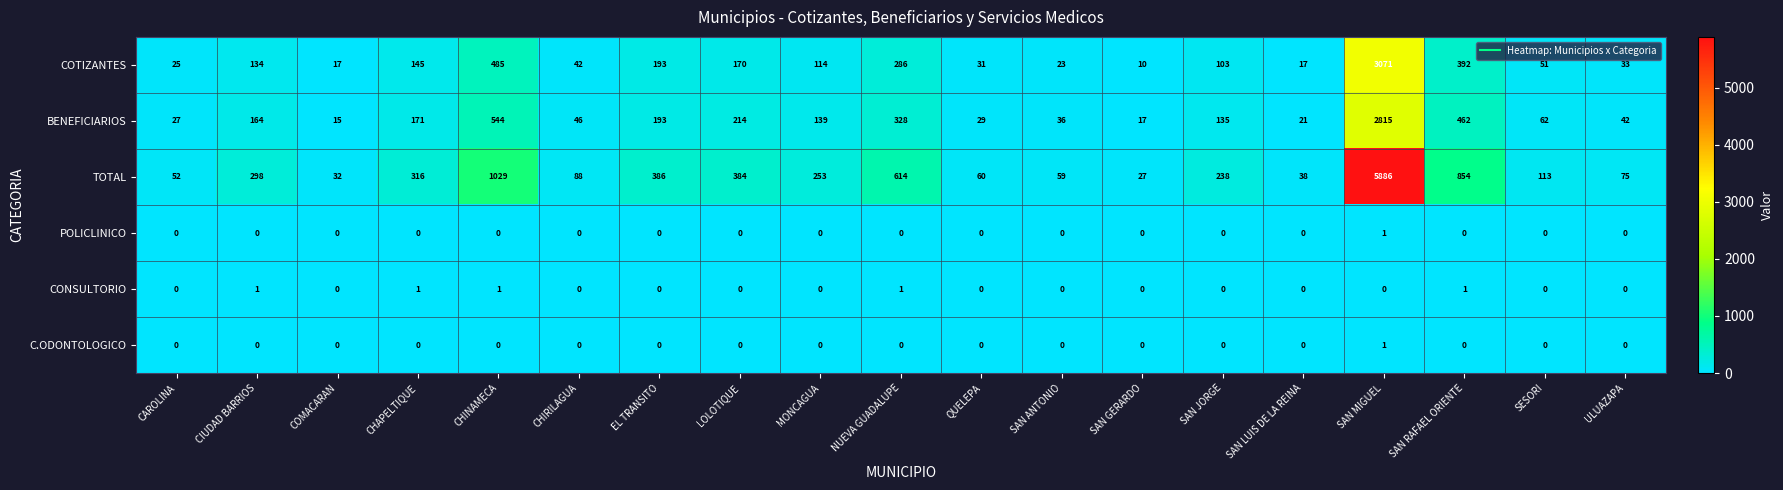

What is the difference between the maximum and second lowest values in the COTIZANTES series?

3054